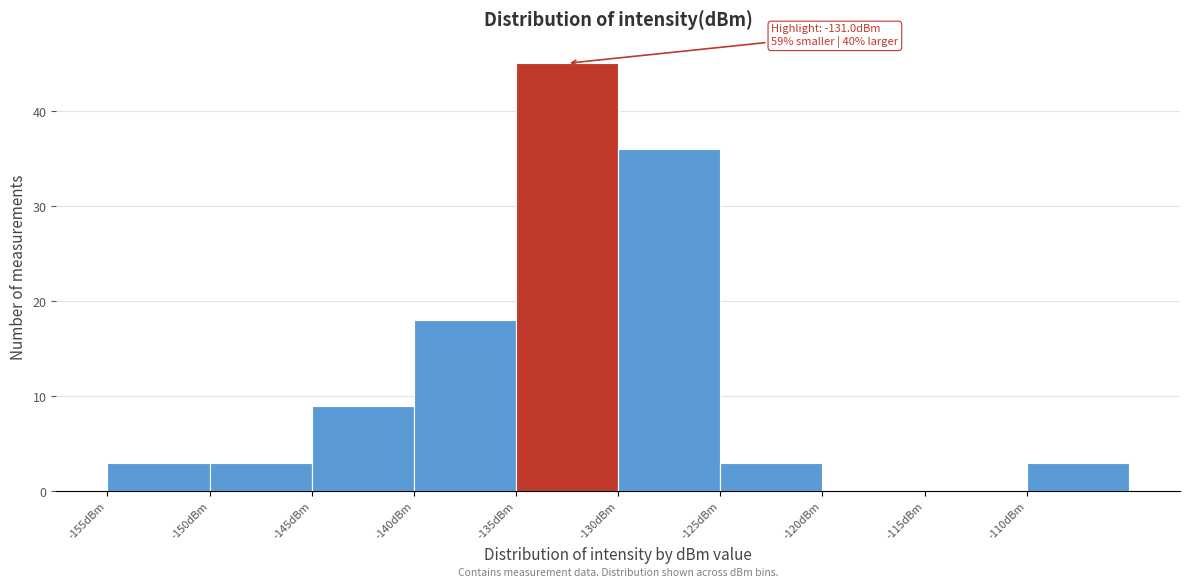

Which range on the x-axis has the tallest bar?

-135 to -130